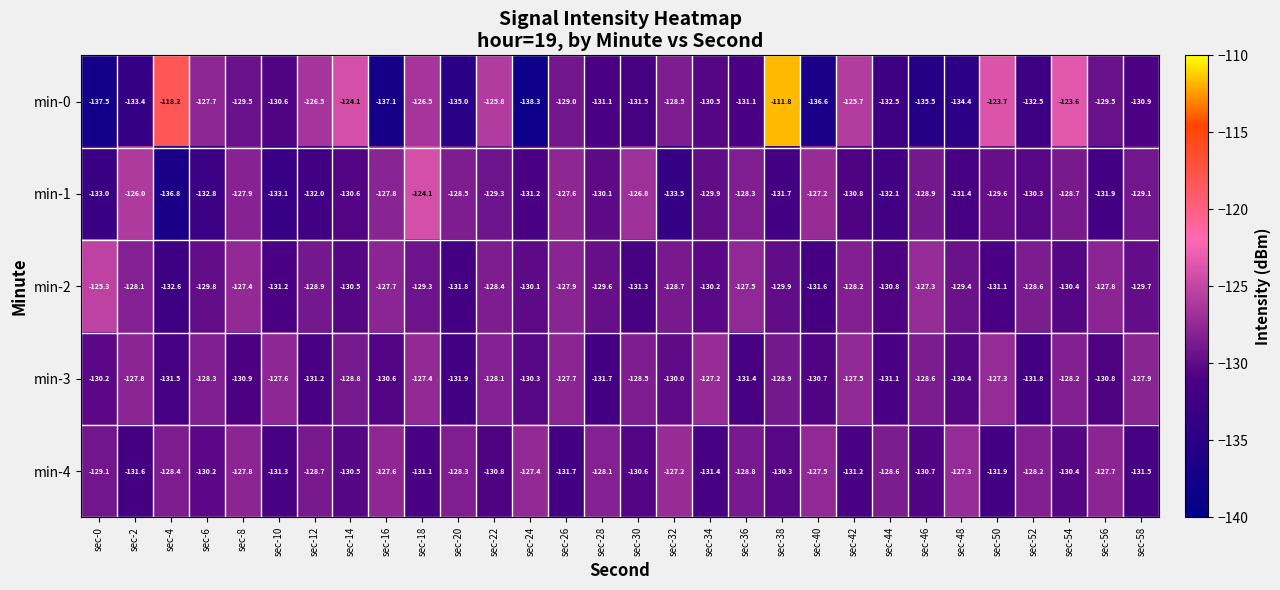

Is it true that min-2 equals -54.1 at sec-16?

False